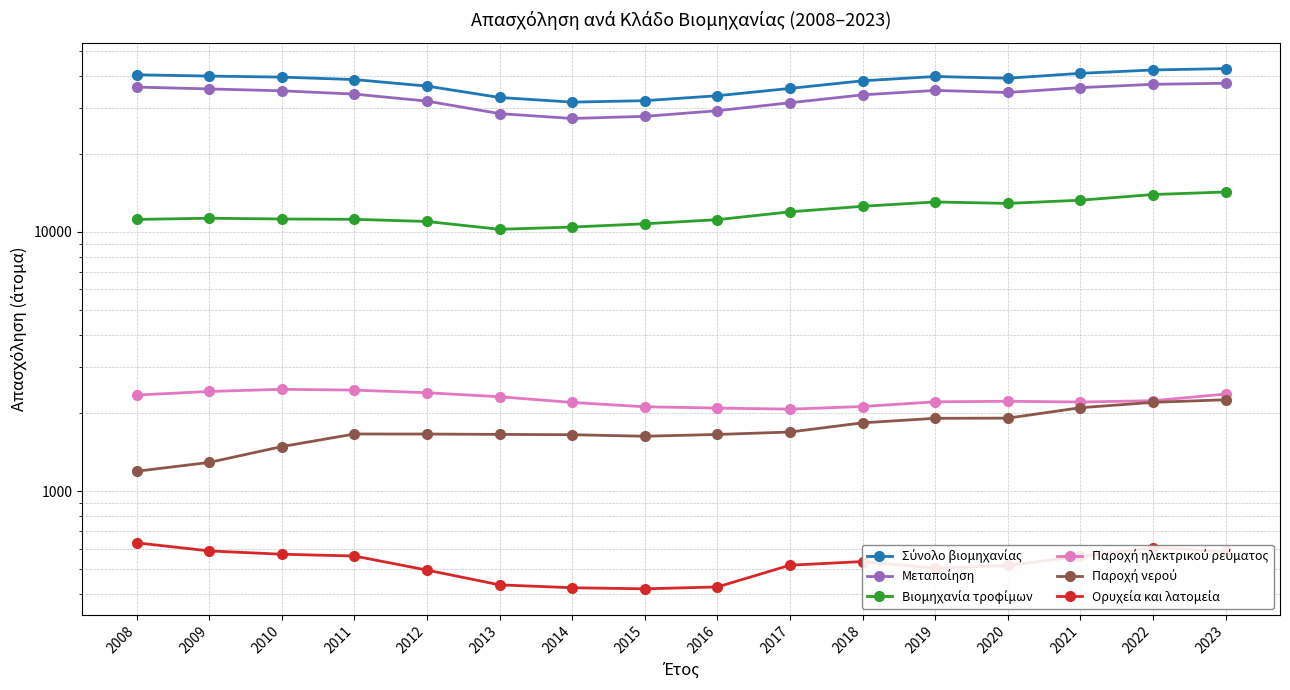

Between 2009 and 2021, which series saw the biggest shift?

Βιομηχανία τροφίμων